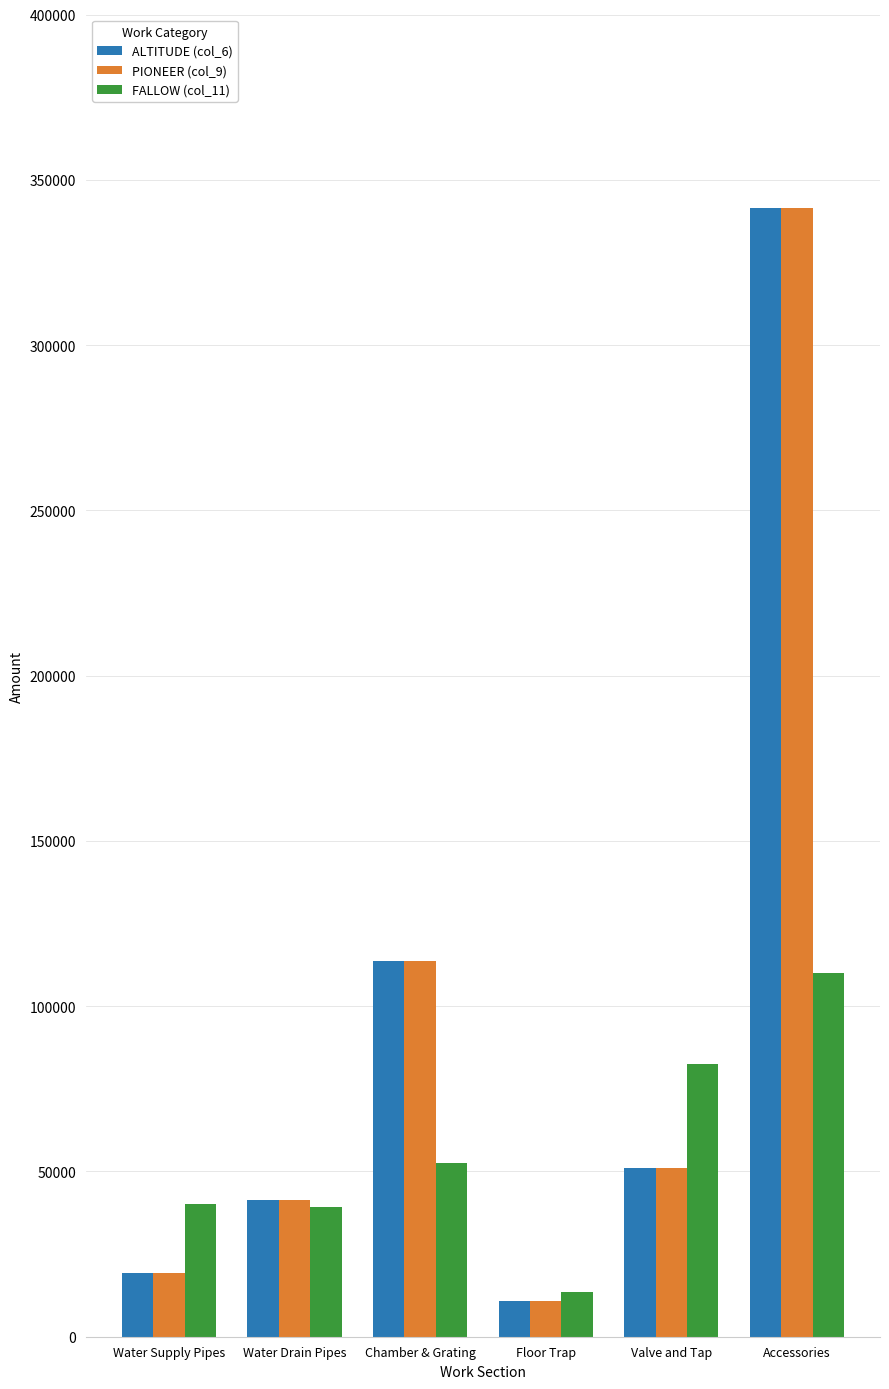

At which category does the chart reach its minimum across all series?

Floor Trap